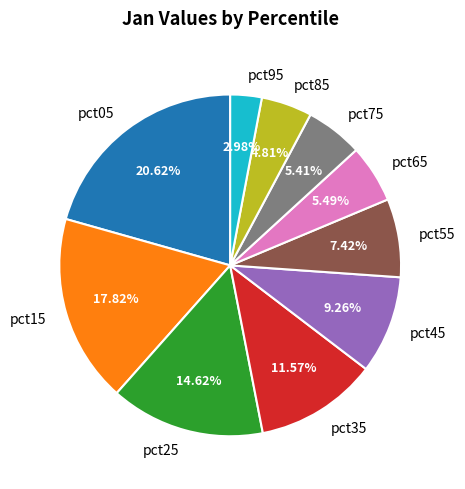

What is the ratio of the value at pct75 to the value at pct25?

0.4